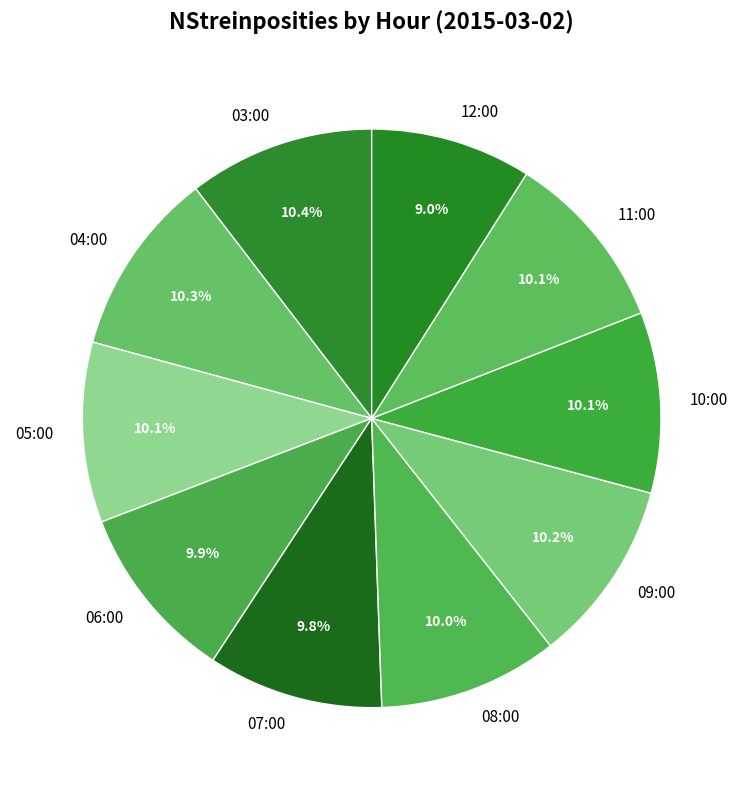

Count the number of slices in the pie.

10